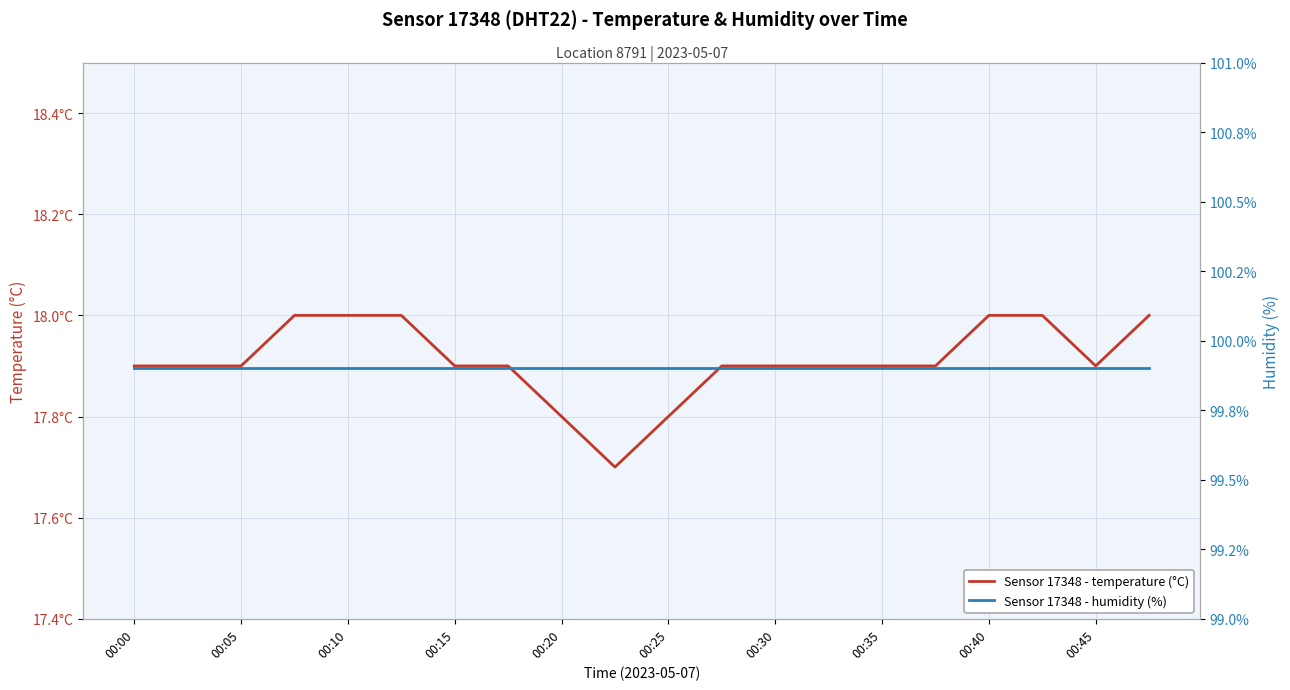

Which series changed the most between 00:15 and 13?

temperature